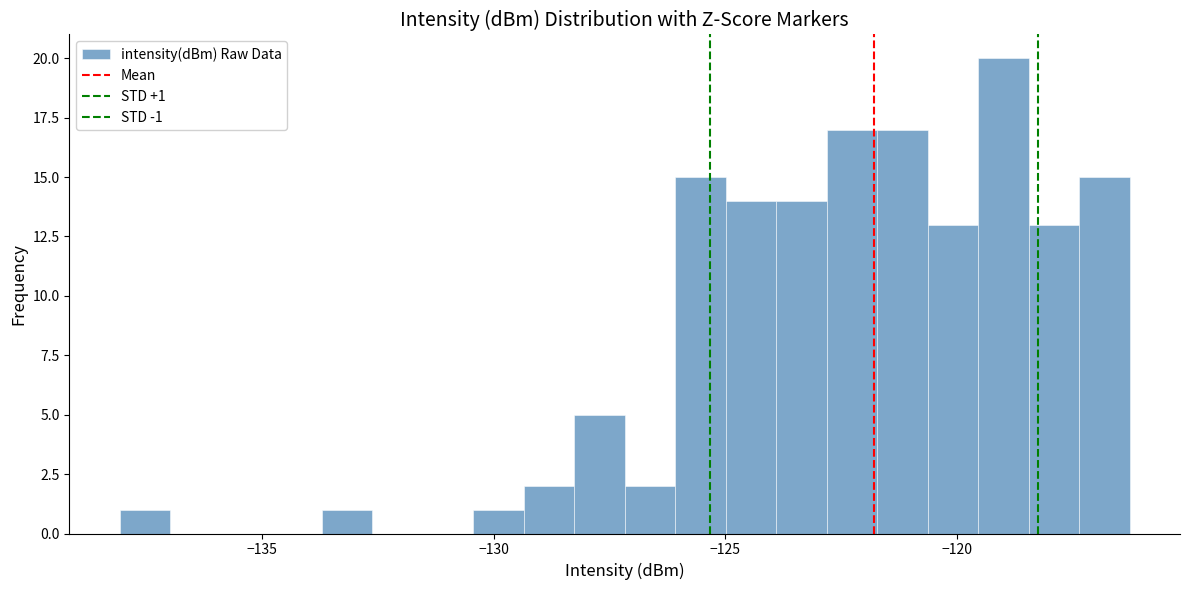

Around what value on the x-axis is the tallest bar? Give the approximate position of its centre, as read against the axis.

-119.0